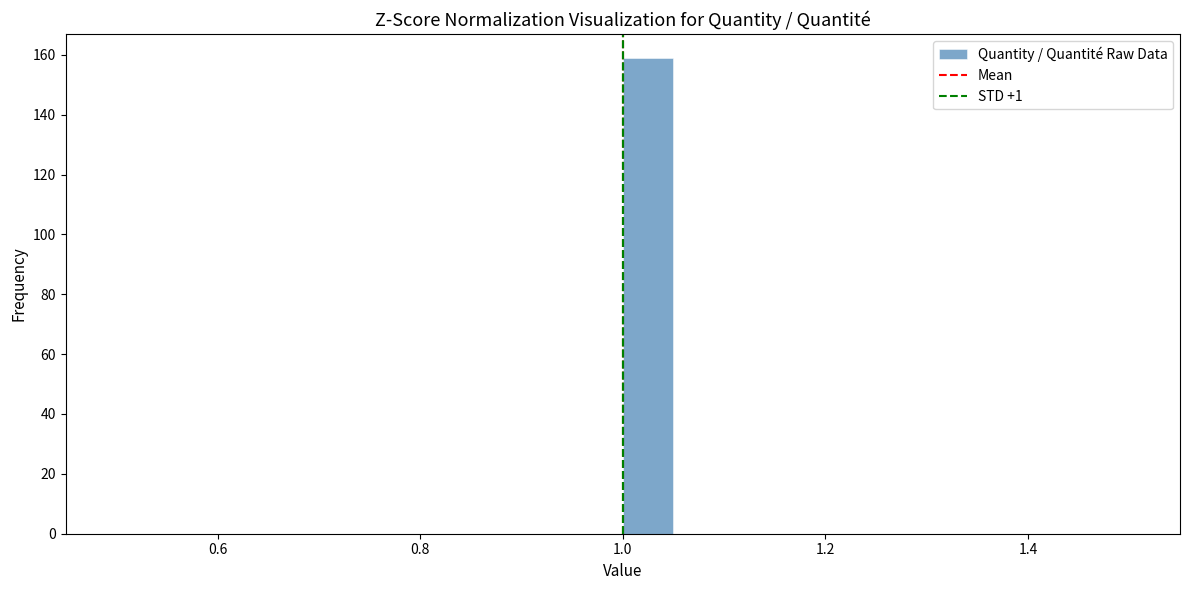

Around what value on the x-axis is the tallest bar? Give the approximate position of its centre, as read against the axis.

1.02